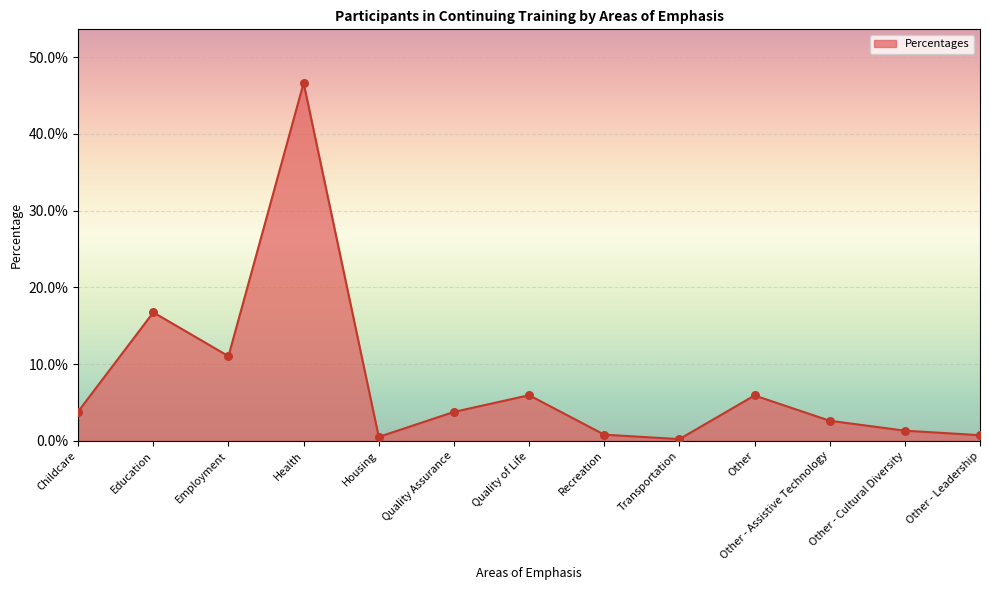

Which has a higher value, Other - Cultural Diversity or Childcare?

Childcare